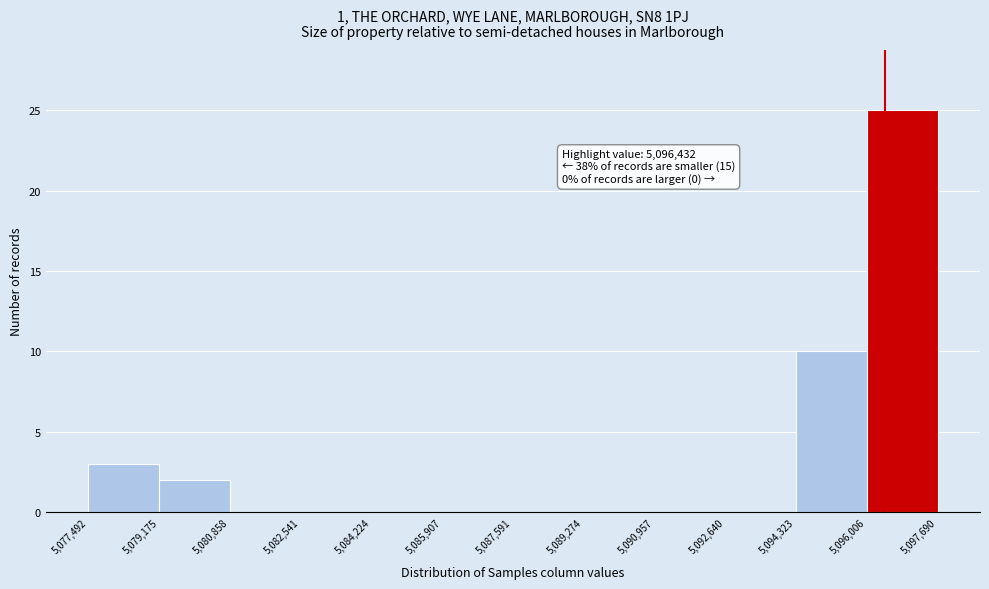

Which range on the x-axis has the tallest bar?

5,096,006 to 5,097,690